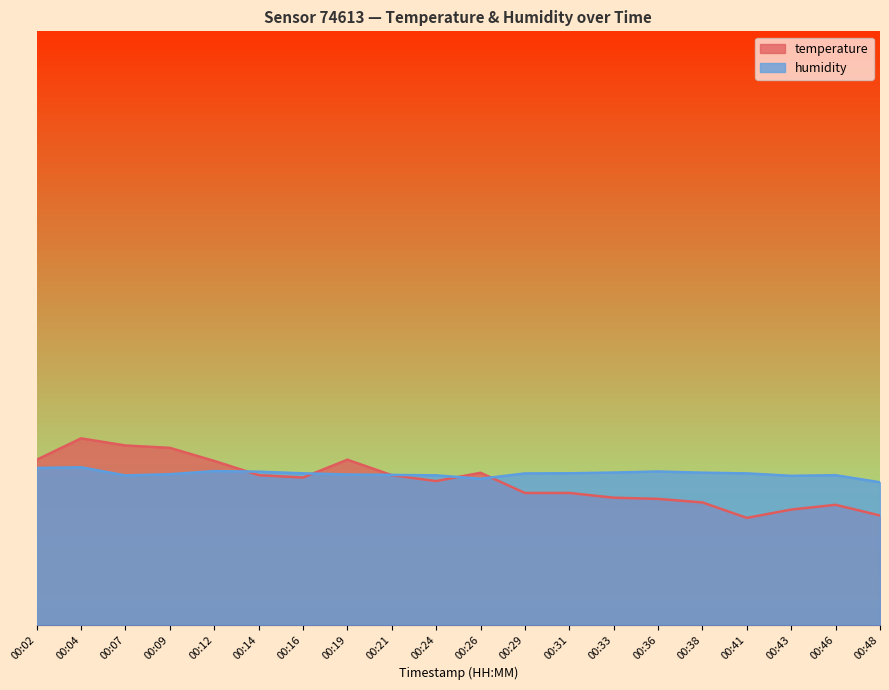

What is the sum of all humidity values?

508.8